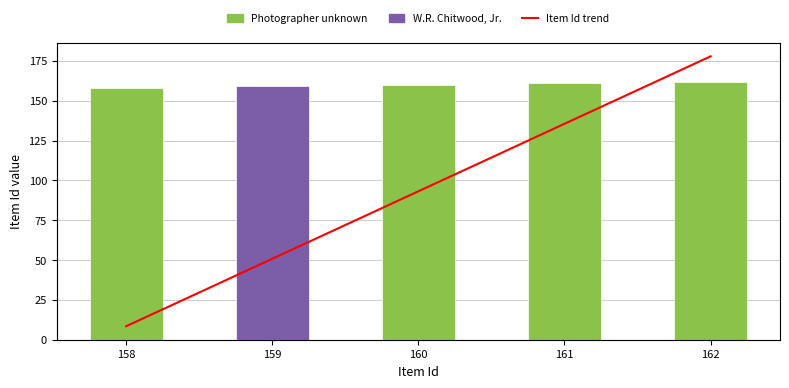

How many values are below 160?

2